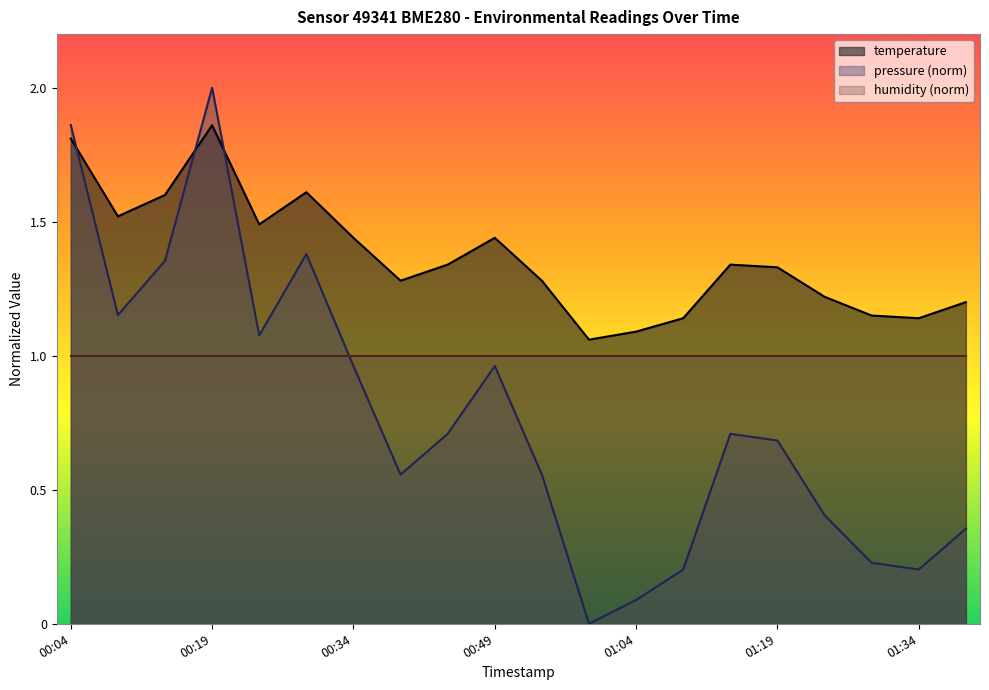

List the series in order of their peak value, lowest first.

humidity (norm), temperature, pressure (norm)